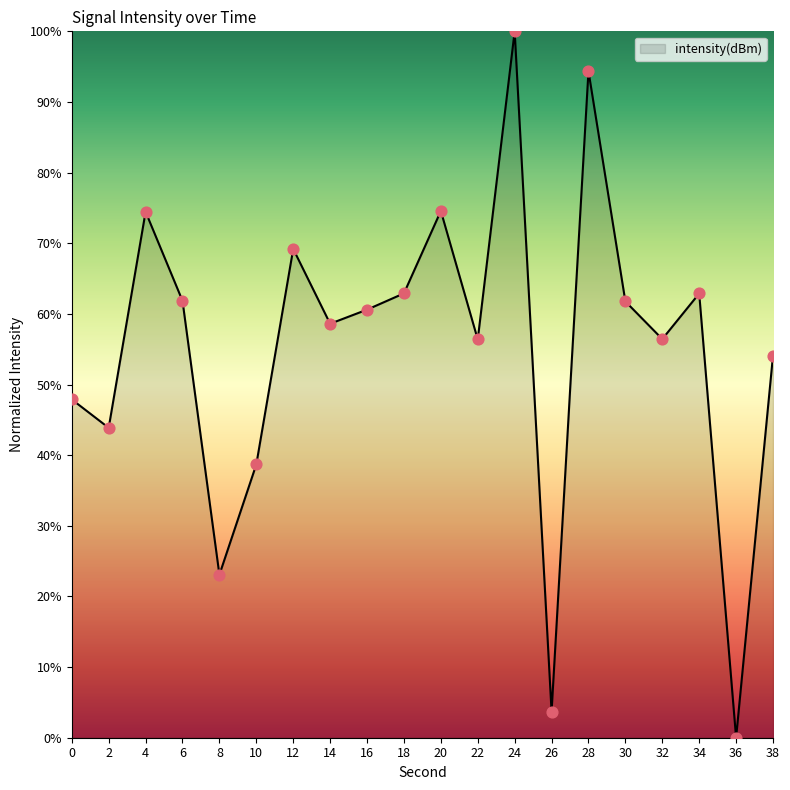

Which has a higher value, 12 or 10?

12